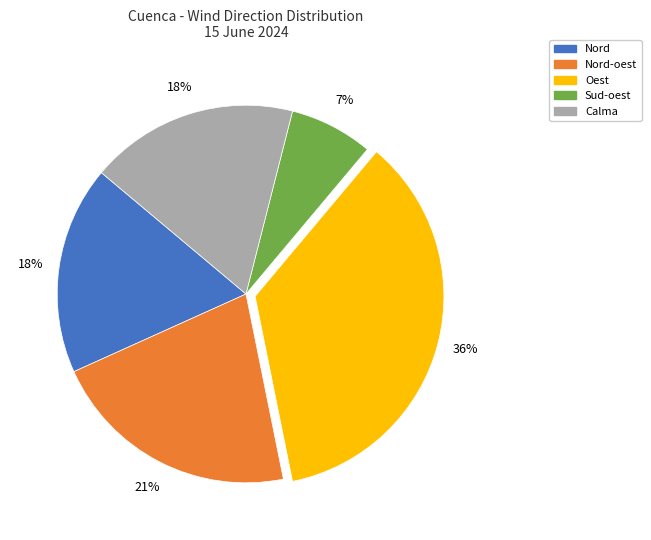

Does any single category account for the majority?

No